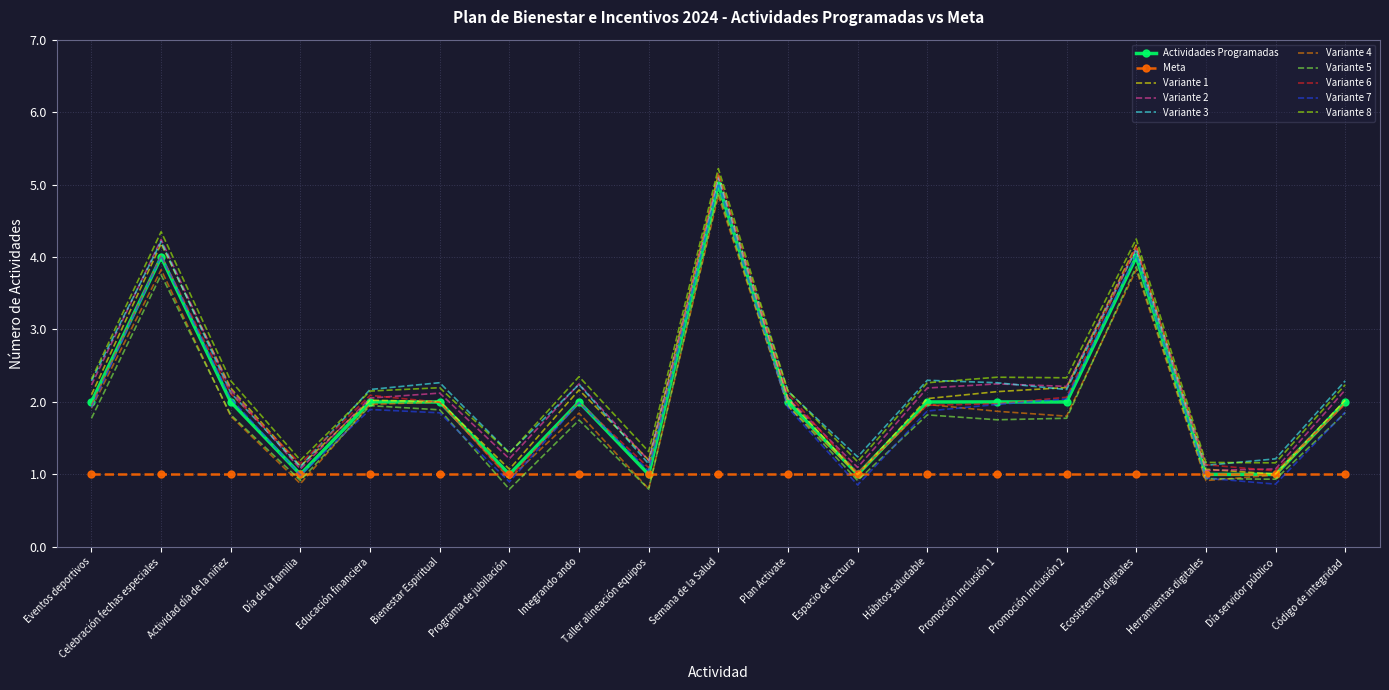

What is the spread (max minus min) of values at Código de integridad?

1.3